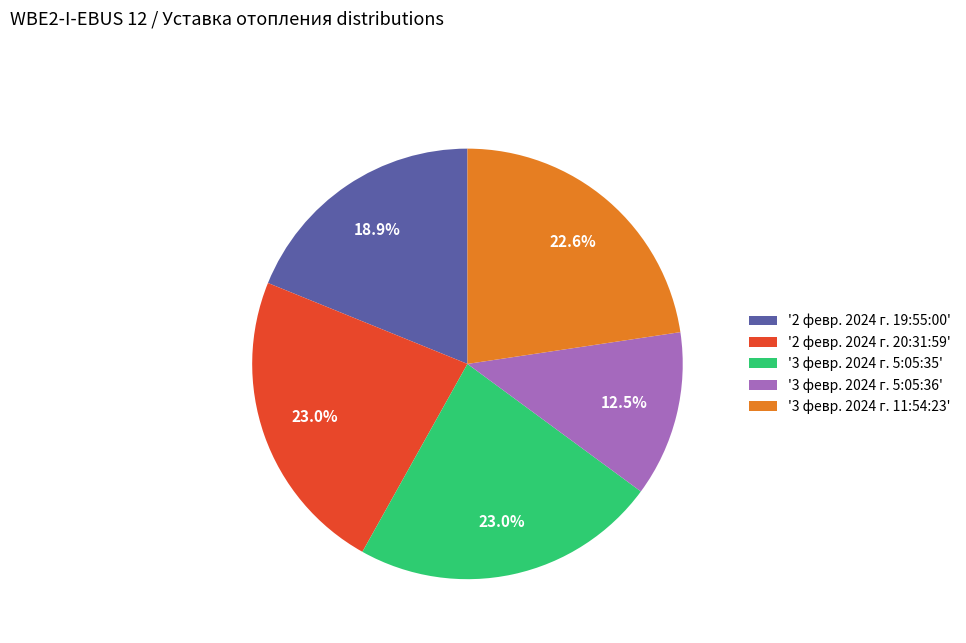

Between '3 февр. 2024 г. 5:05:36' and '2 февр. 2024 г. 19:55:00', which is larger?

'2 февр. 2024 г. 19:55:00'